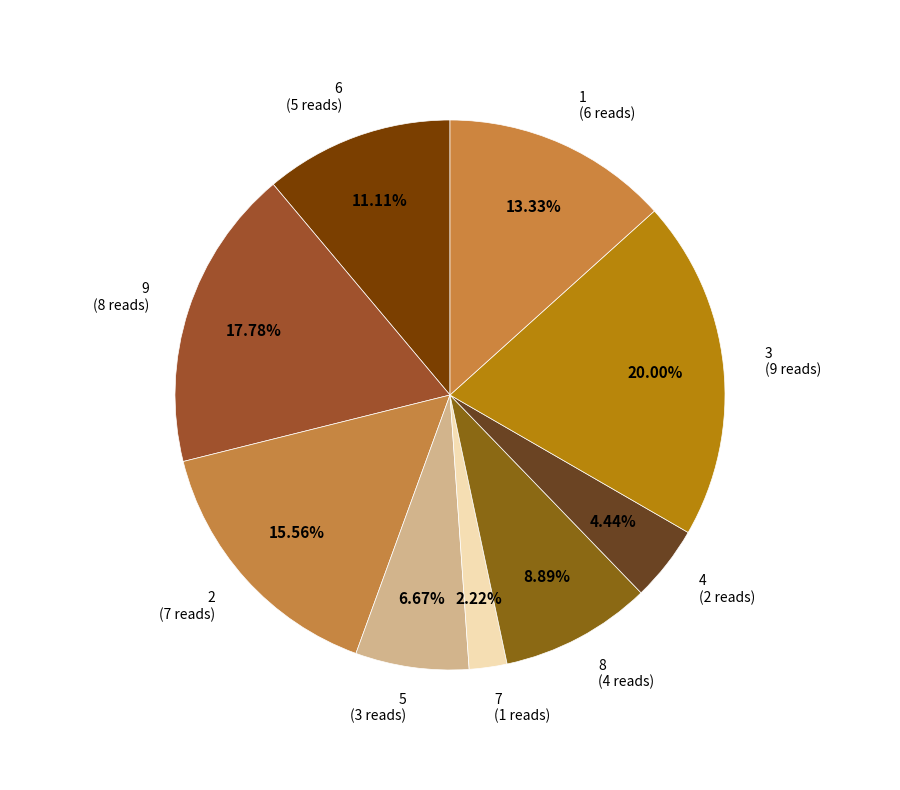

To the nearest percent, what is the combined percentage of 8 and 1?

22%